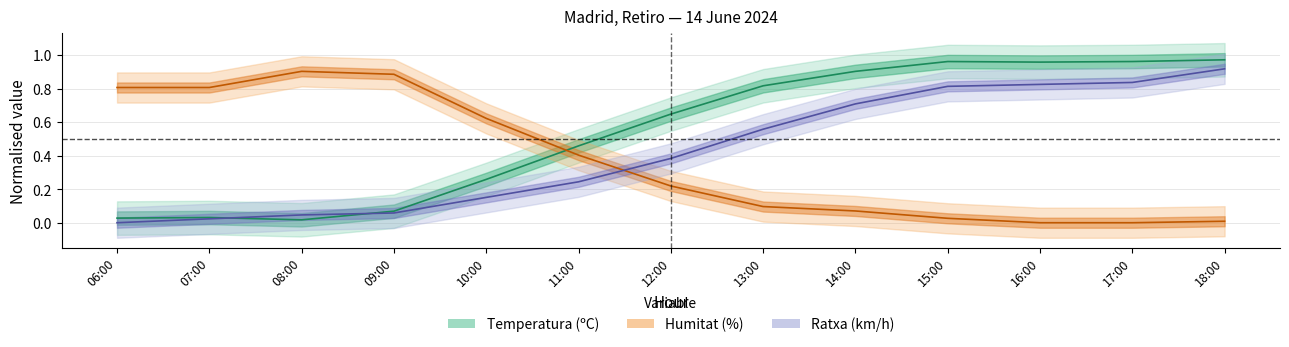

Where is Temperatura (ºC) nearest to the value 0?

08:00